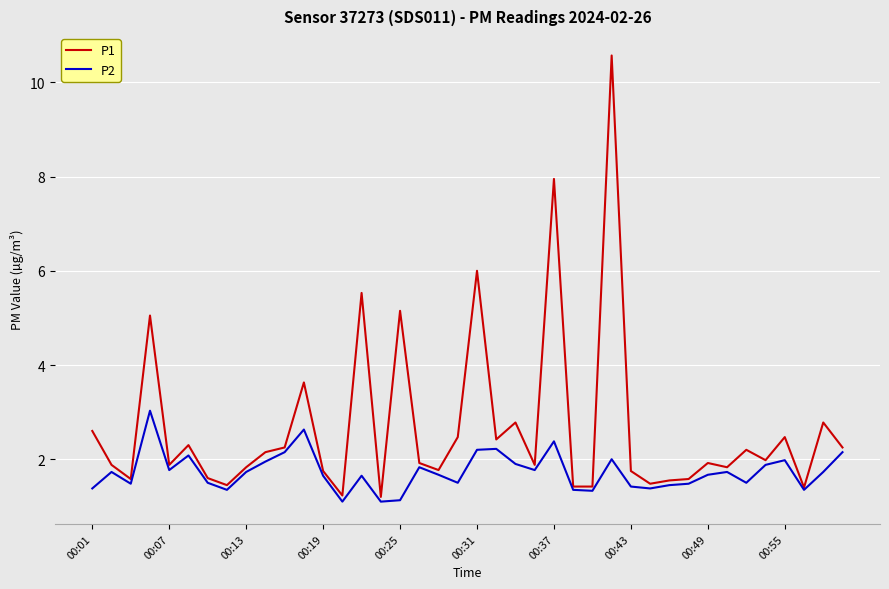

Rank the series by their maximum value, from lowest to highest.

P2, P1